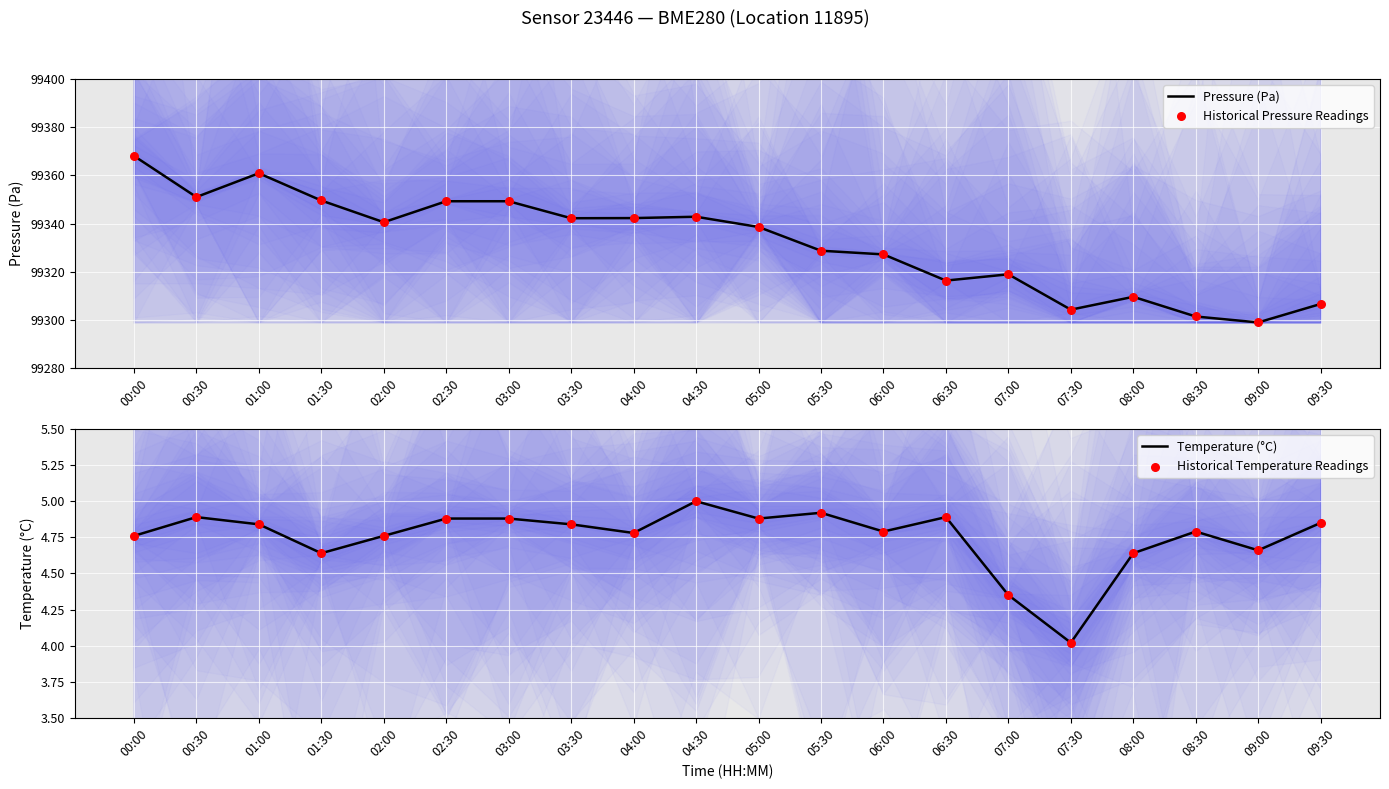

Which series has the largest total across all categories?

Pressure (Pa)